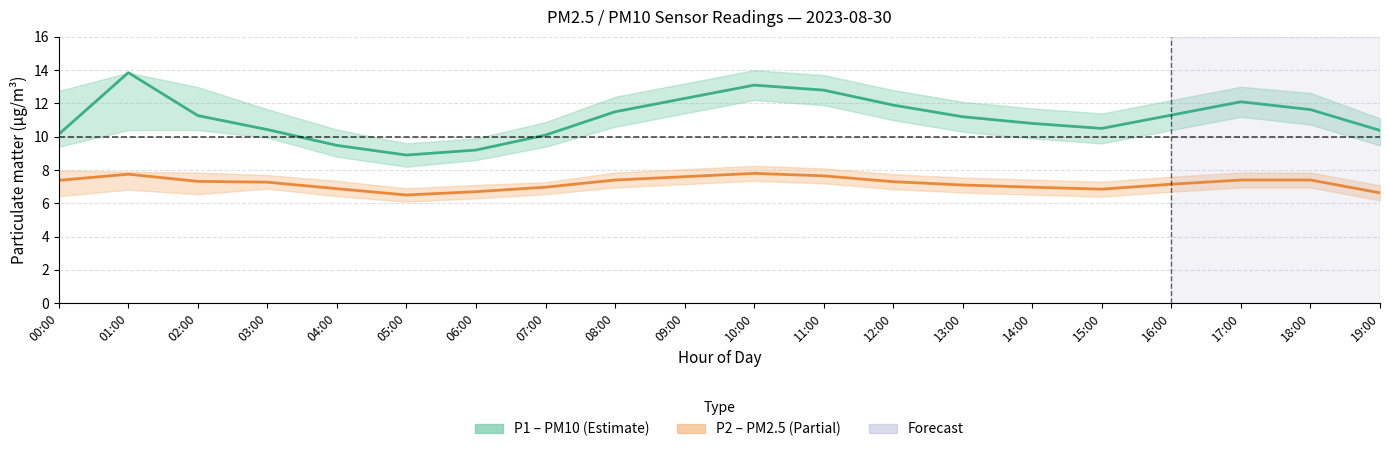

Reading left to right, what are all the values shown in this chart?

P1: 10.2	13.8	11.3	10.4	9.5	8.9	9.2	10.1	11.5	12.3	13.1	12.8	11.9	11.2	10.8	10.5	11.3	12.1	11.6	10.4
P1_lo: 9.4	10.4	10.4	9.9	8.8	8.2	8.6	9.4	10.6	11.4	12.2	11.9	11.0	10.3	9.9	9.6	10.4	11.2	10.7	9.5
P1_hi: 12.8	13.8	13.0	11.7	10.4	9.6	9.9	10.9	12.4	13.2	14.0	13.7	12.8	12.1	11.7	11.4	12.2	13.0	12.6	11.1
P2: 7.4	7.8	7.3	7.3	6.9	6.5	6.7	7.0	7.4	7.6	7.8	7.7	7.3	7.1	7.0	6.8	7.2	7.4	7.4	6.6
P2_lo: 6.4	6.8	6.5	6.9	6.4	6.1	6.3	6.5	7.0	7.2	7.3	7.2	6.8	6.7	6.5	6.4	6.7	7.0	7.0	6.2
P2_hi: 8.0	7.9	7.8	7.7	7.3	6.9	7.1	7.3	7.8	8.1	8.2	8.1	7.8	7.5	7.4	7.3	7.6	7.8	7.8	7.1